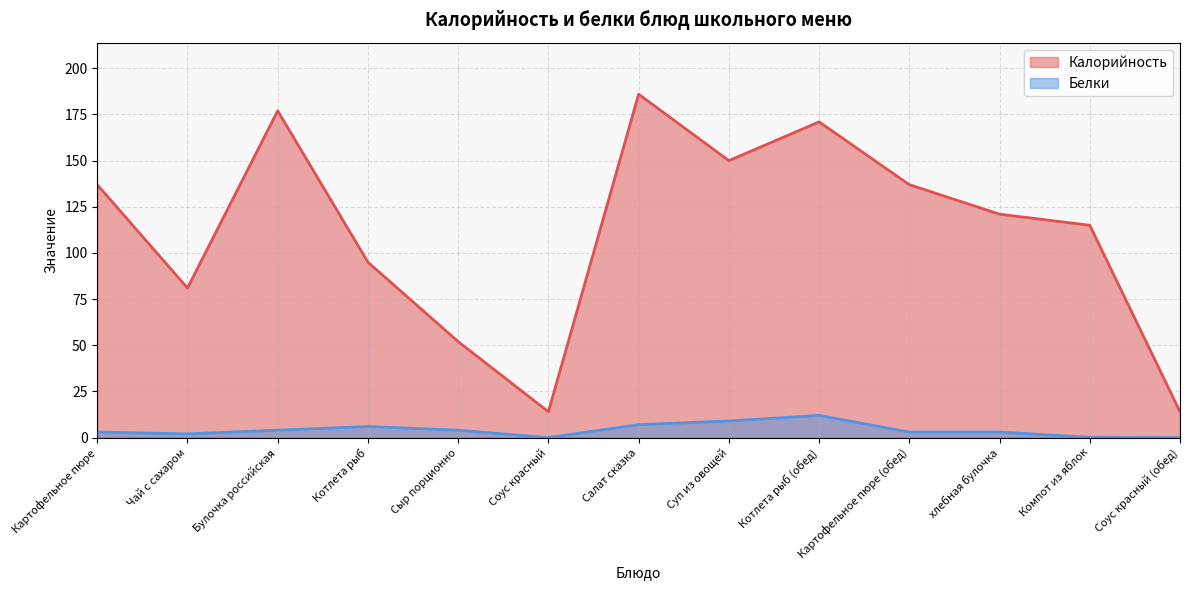

Reading left to right, transcribe all the data shown in this chart.

Калорийность: 137.0	81.0	177.0	95.0	52.0	14.0	186.0	150.0	171.0	137.0	121.0	115.0	14.0
Белки: 3.0	2.0	4.0	6.0	4.0	0.0	7.0	9.0	12.0	3.0	3.0	0.2	0.0